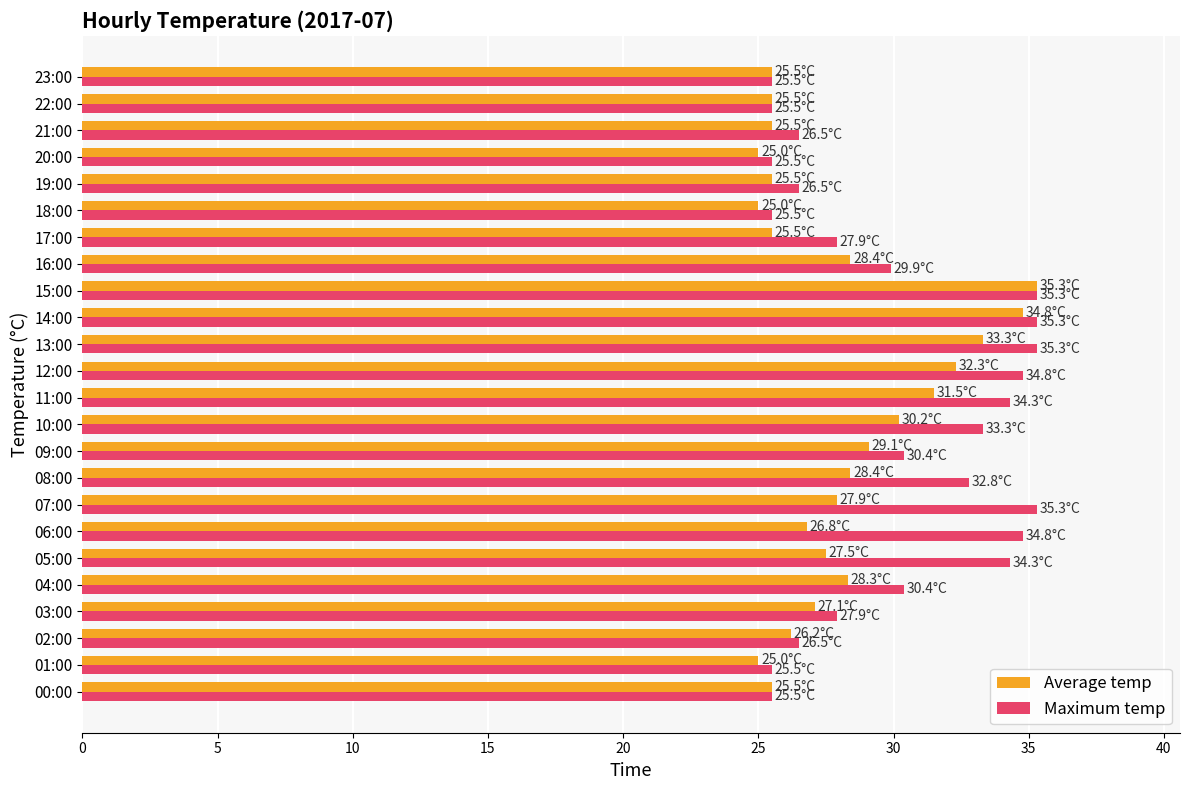

List the series in order of their overall mean, lowest first.

Average temp, Maximum temp